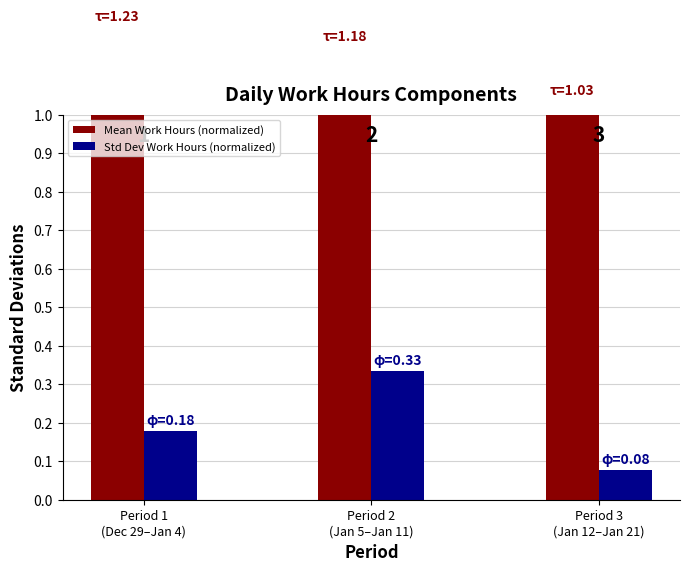

What is the sum of all Std Dev Work Hours (normalized) values?

0.6